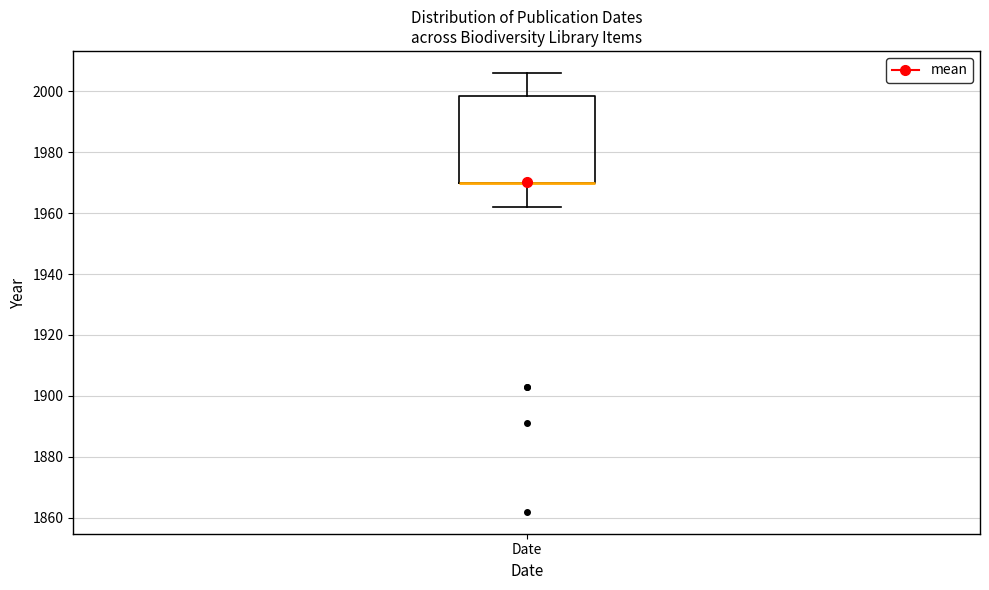

Read this box plot against the y-axis: the position of the median line, the range covered by the box, and the ends of both whiskers. The values are not printed on the chart, so give them approximately, as read against the axis.

median 1970 (drawn on the box's lower edge), box 1970 to 1998, whiskers 1962 to 2006